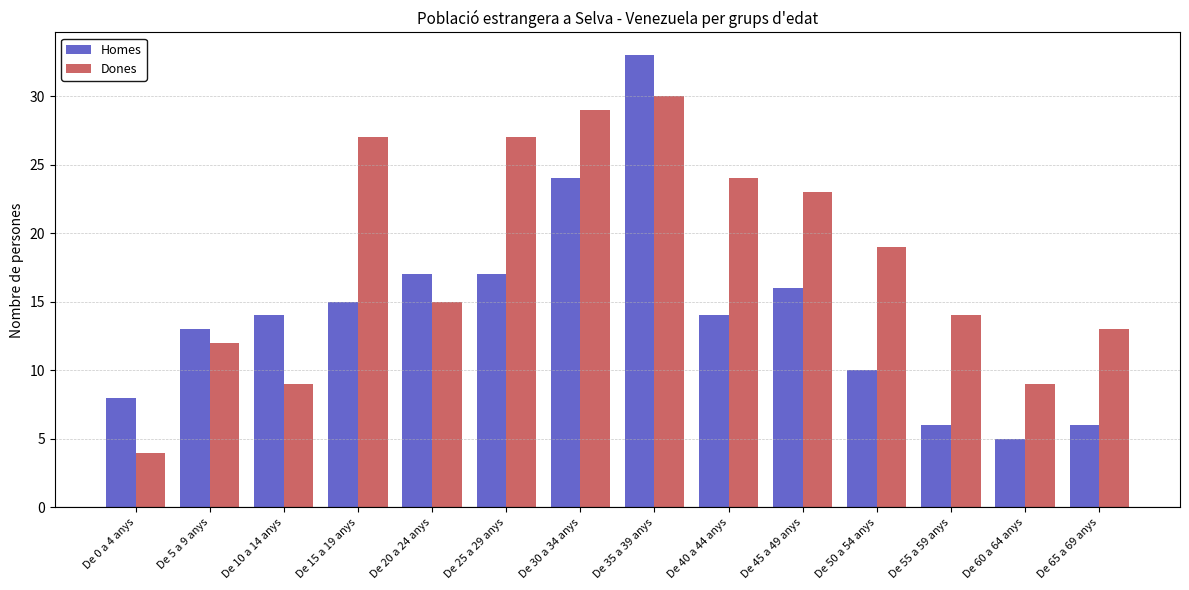

How many series are shown in this chart?

2